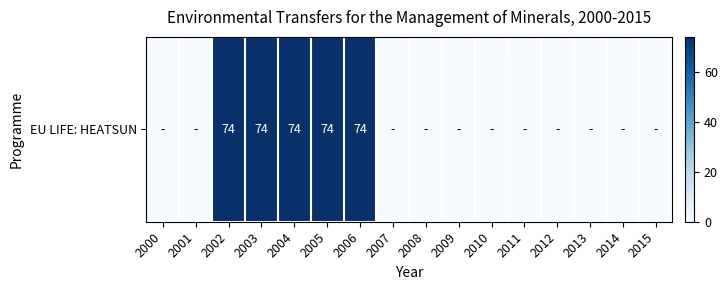

Rank the categories by value from highest to lowest.

2002, 2003, 2004, 2005, 2006, 2000, 2001, 2007, 2008, 2009, 2010, 2011, 2012, 2013, 2014, 2015